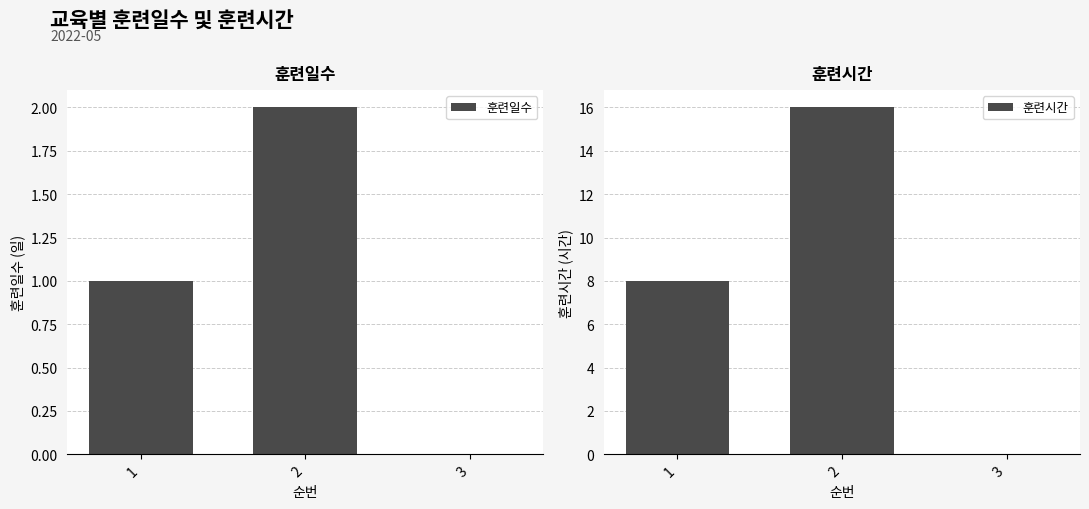

Reading left to right, transcribe all the data shown in this chart.

훈련일수: 1	2	0
훈련시간: 8	16	0